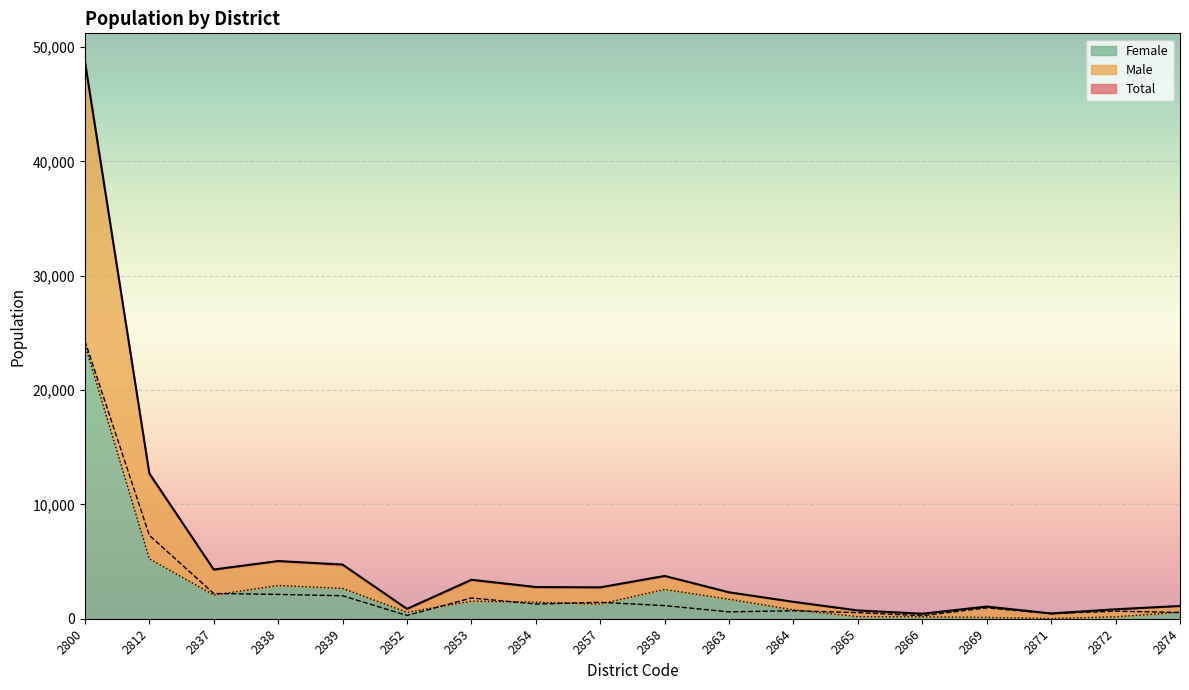

Read the Male value at 2812.

7296